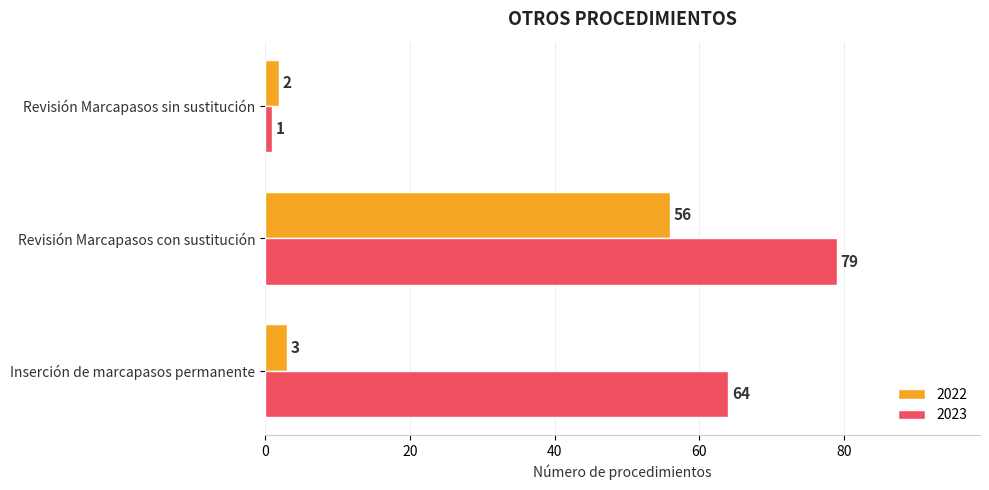

What is the difference between the highest and lowest values at Inserción de marcapasos permanente?

61